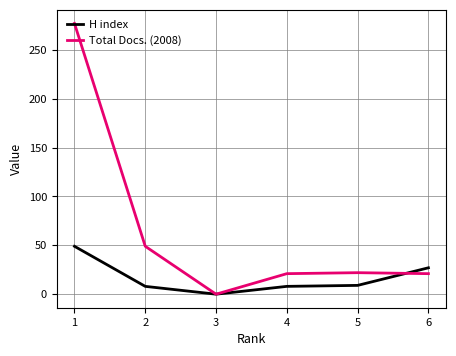

Rank the series by their average value, from lowest to highest.

H index, Total Docs. (2008)